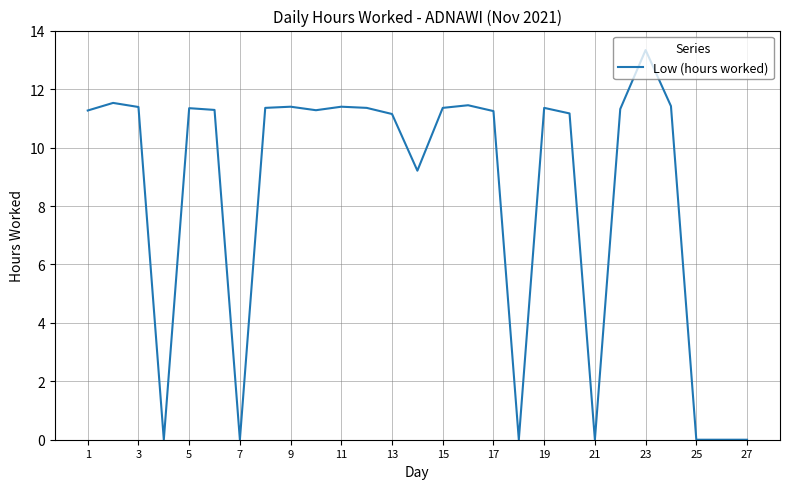

What is the maximum value shown in the chart?

13.3